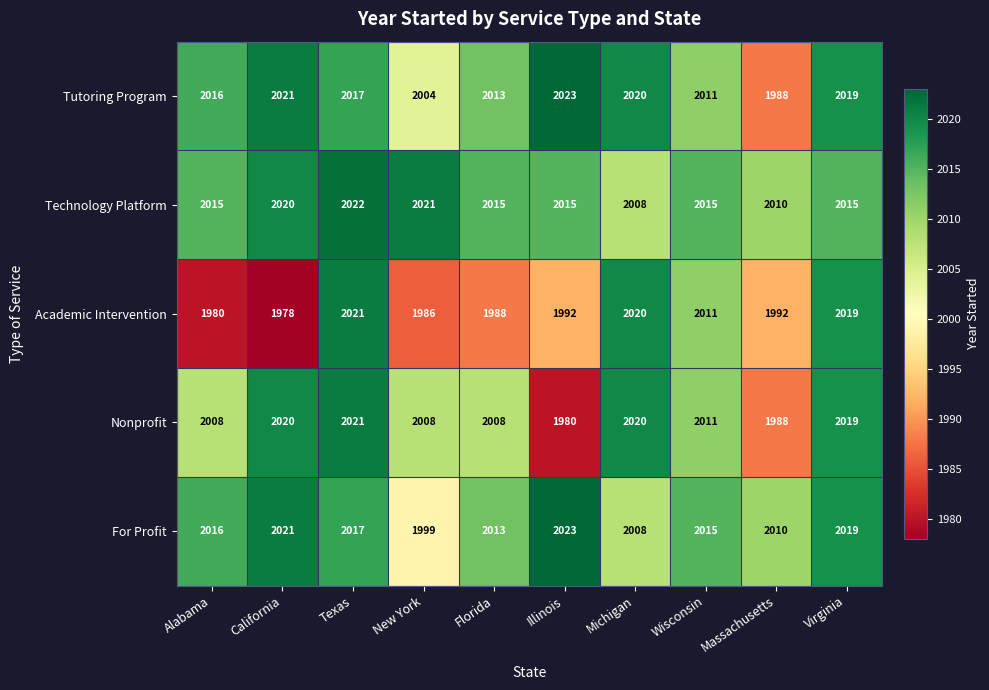

What is the sum of the Technology Platform values at Alabama and Florida?

4030